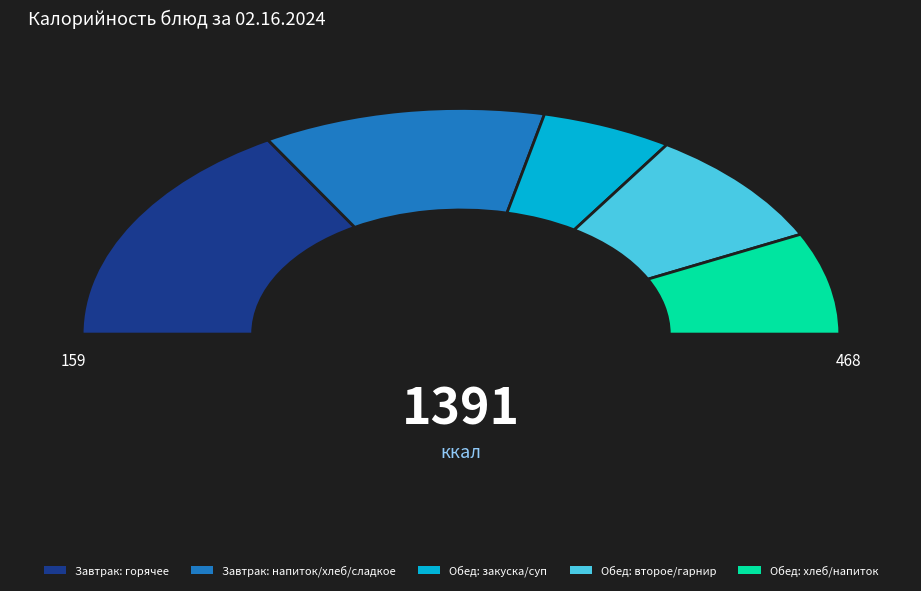

Is Картофельное пюре the majority of the pie?

No